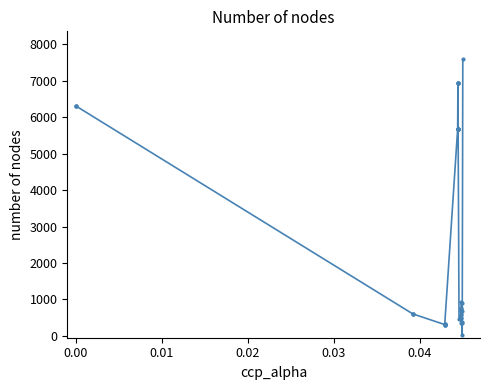

What is the average value?

2670.1